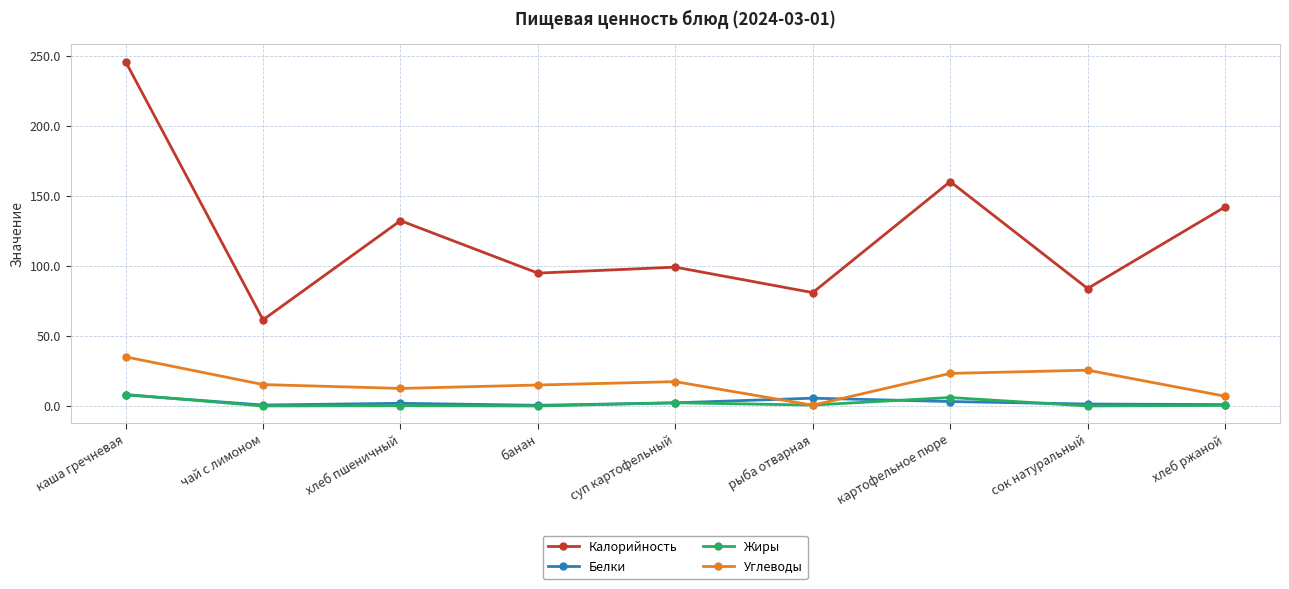

What is the label of the 5th point from the right?

суп картофельный